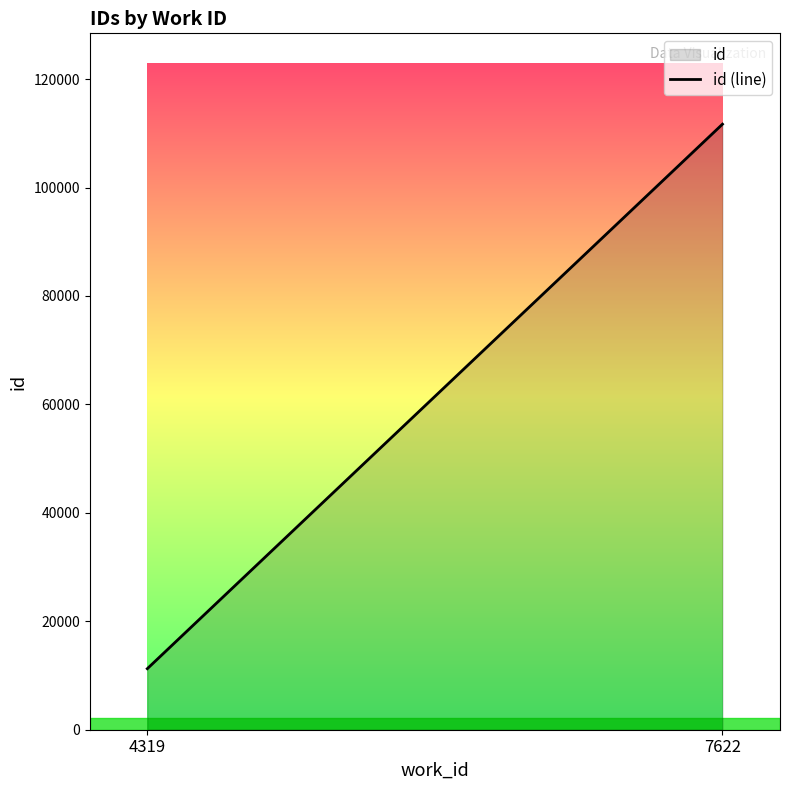

What is the change in value from 4319 to 7622?

+100433